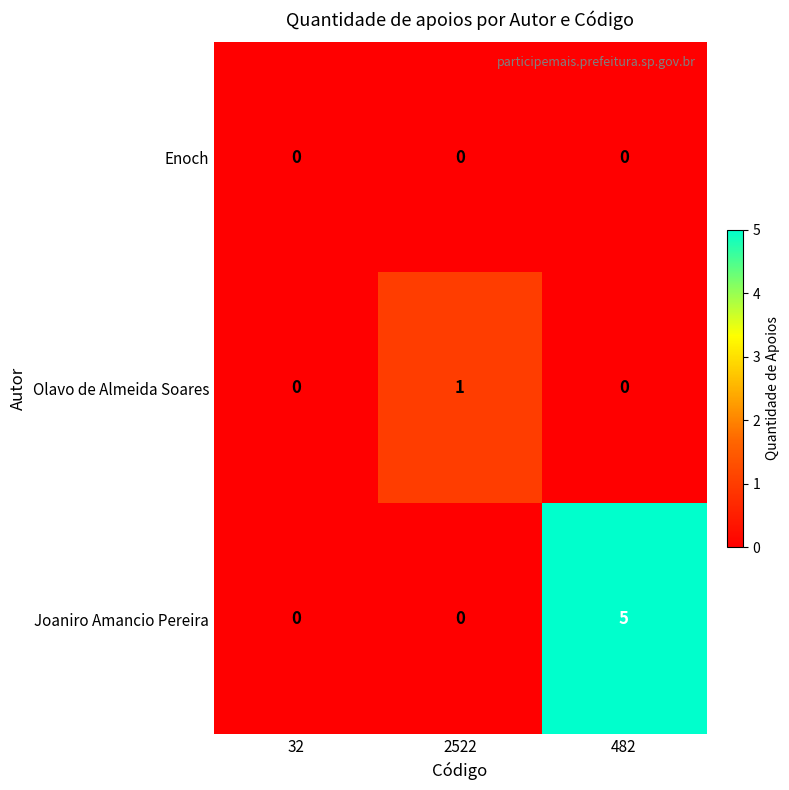

At which category is the sum across all series the highest?

482